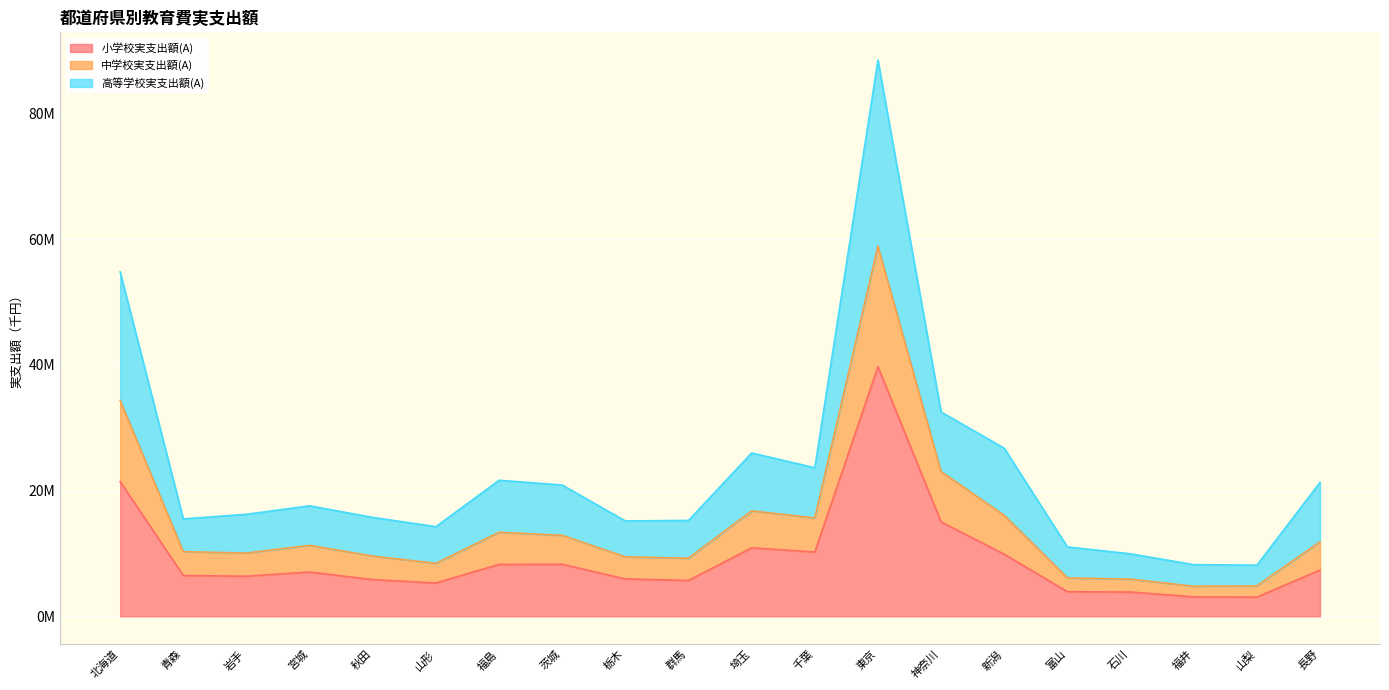

What are all the series names shown in the legend?

小学校実支出額(A), 中学校実支出額(A), 高等学校実支出額(A)